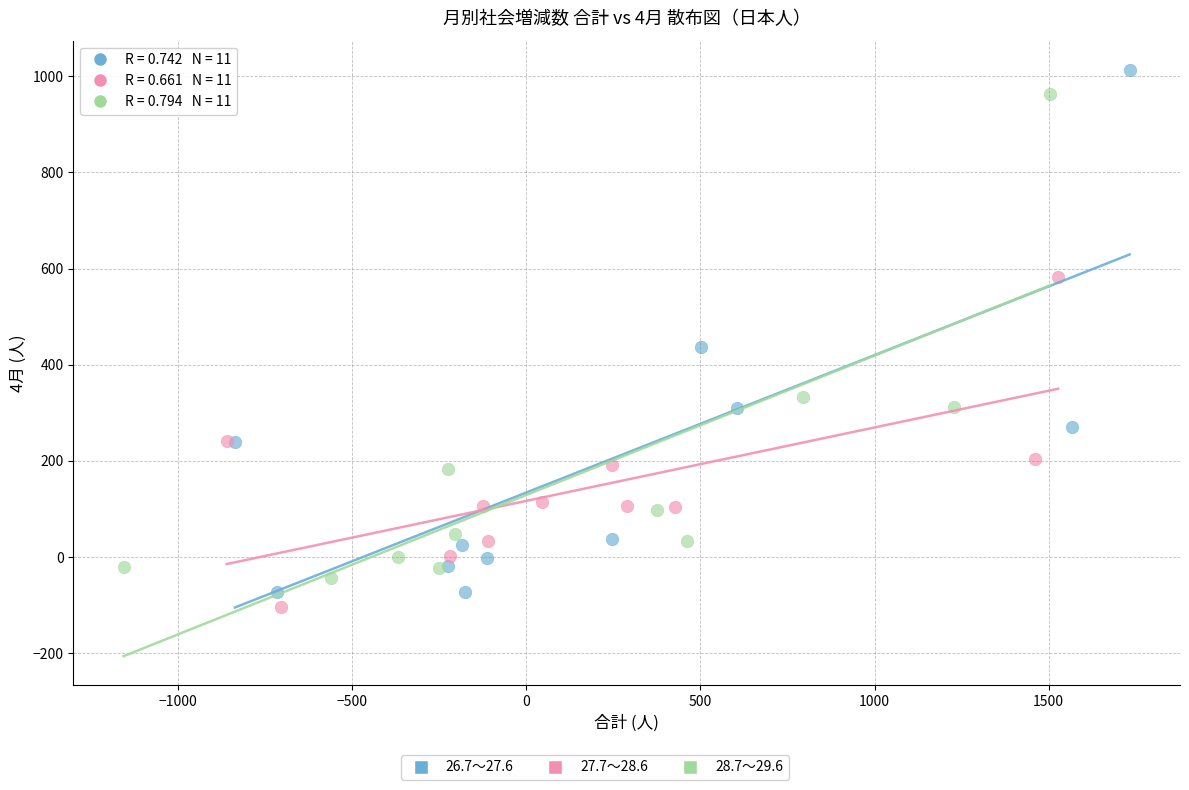

Which series has the widest spread of Y values?

26.7～27.6